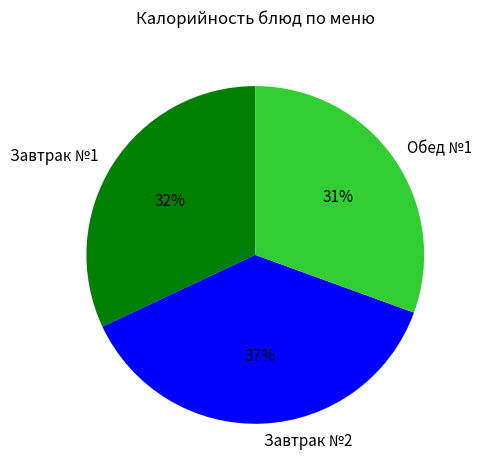

Which has a higher value, Завтрак №1 or Завтрак №2?

Завтрак №2